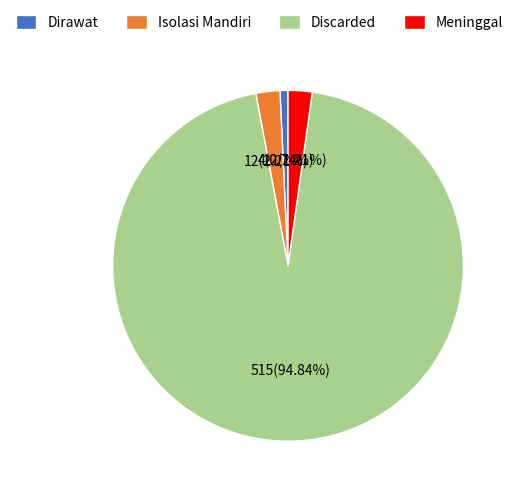

To the nearest percent, what is the difference between the Isolasi Mandiri and Discarded slice percentages?

93%